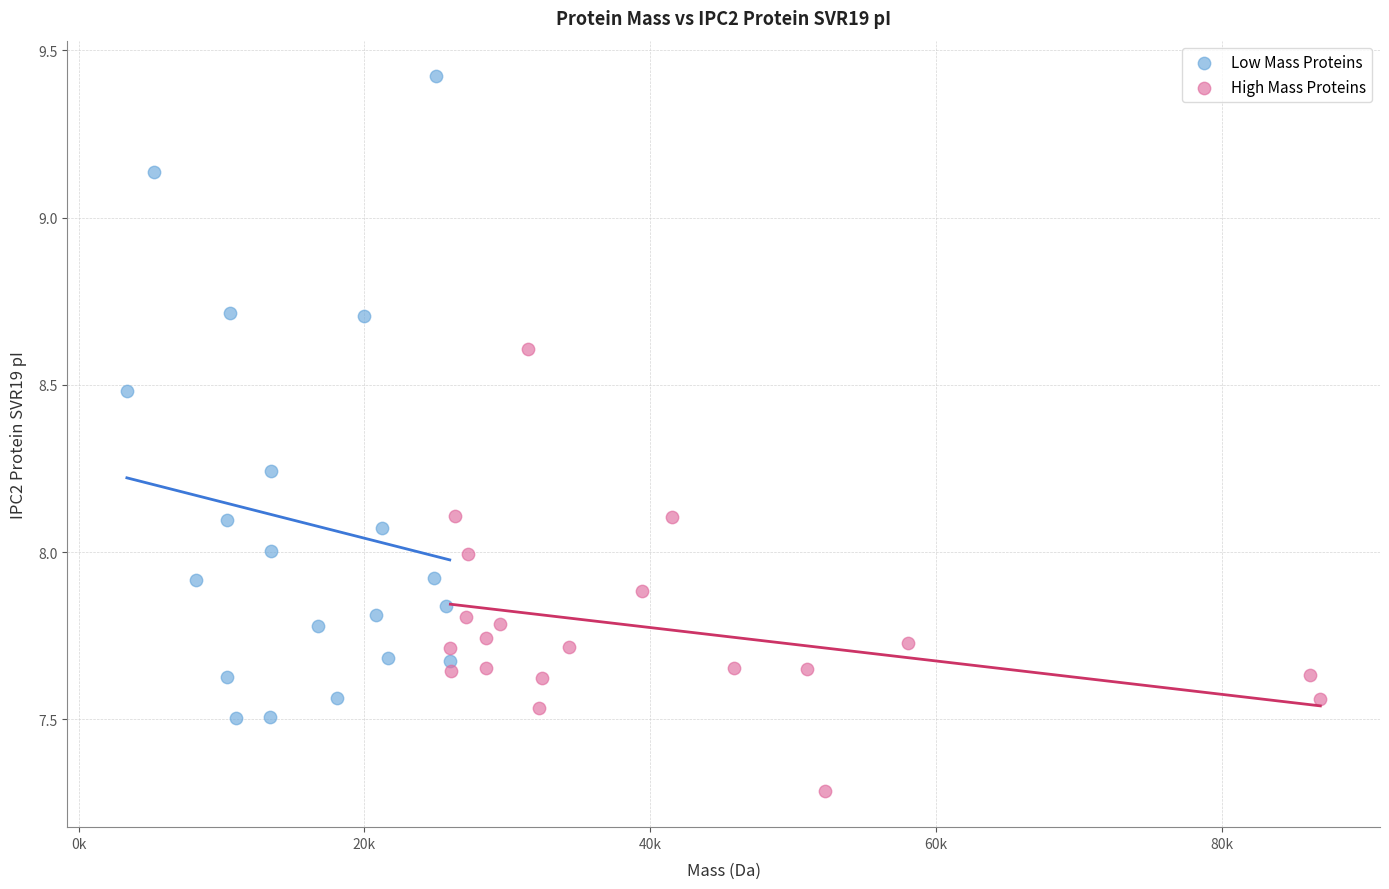

What are all the series names shown in the legend?

Low Mass Proteins, High Mass Proteins